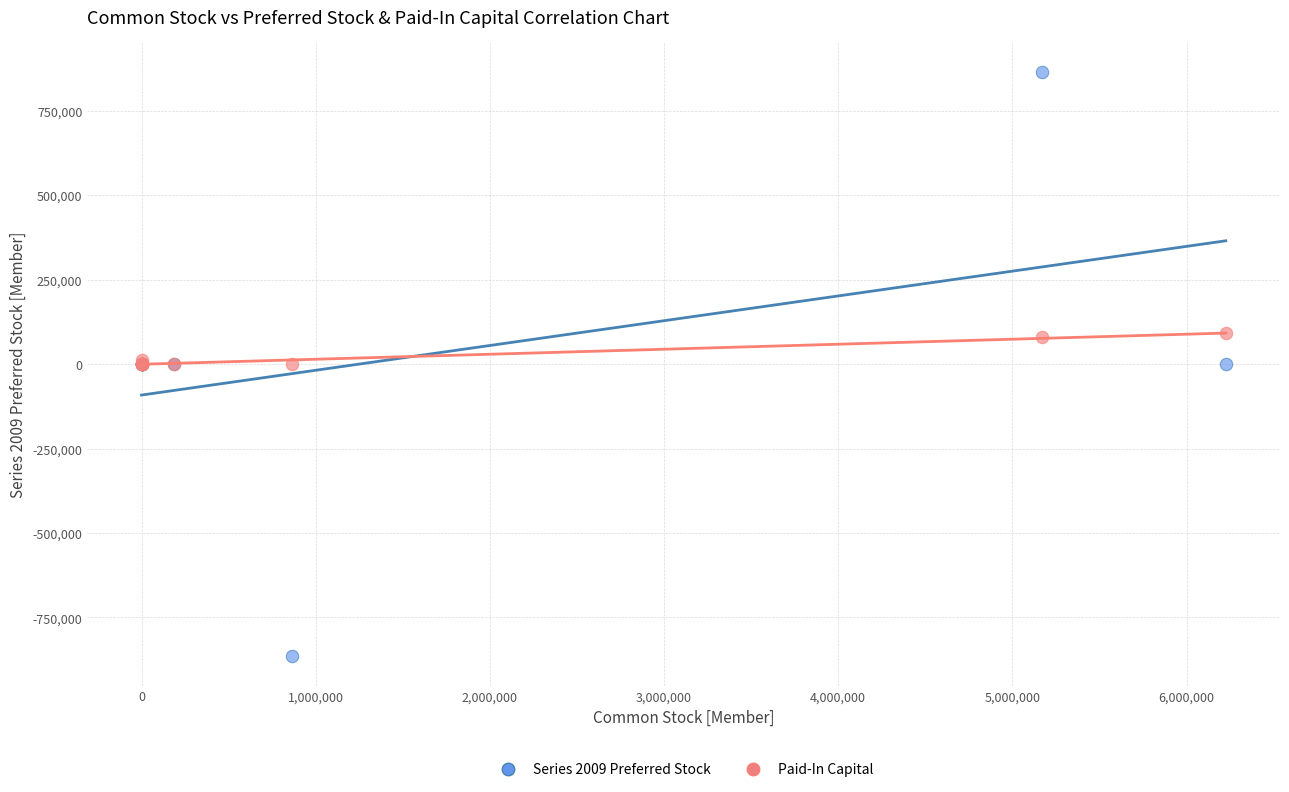

Which series contains the lowest Y value?

Series 2009 Preferred Stock